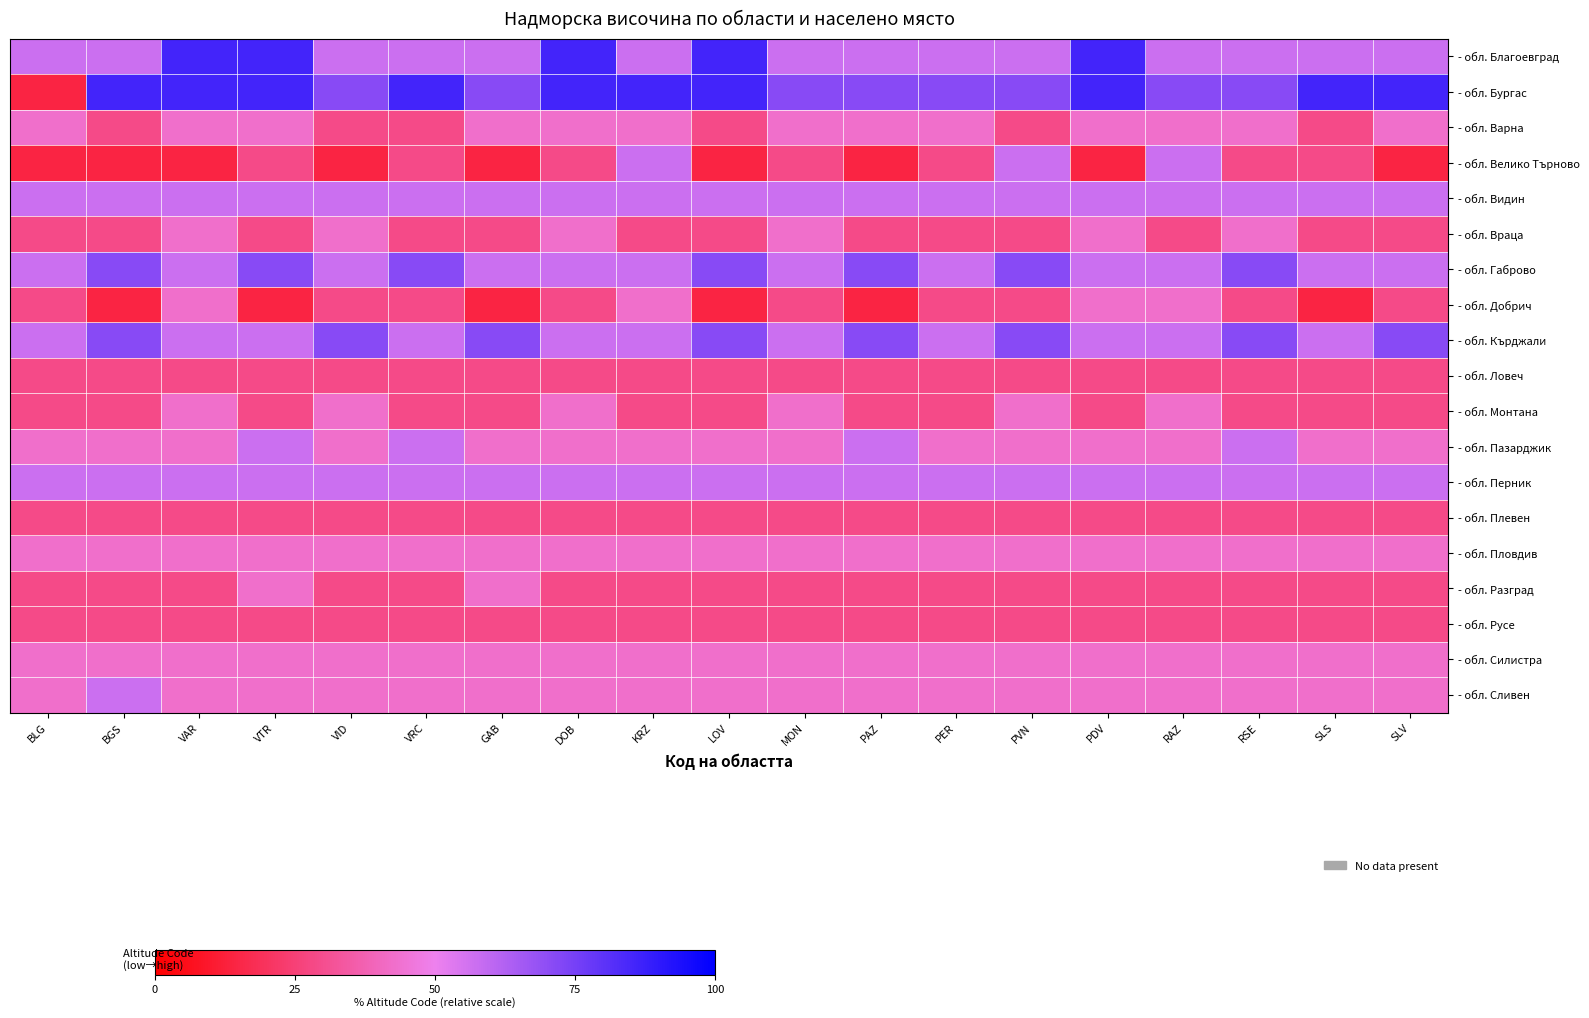

Reading right to left, extract all data points from this chart.

- обл. Благоевград: SLV=57.1	SLS=57.1	RSE=57.1	RAZ=57.1	PDV=85.7	PVN=57.1	PER=57.1	PAZ=57.1	MON=57.1	LOV=85.7	KRZ=57.1	DOB=85.7	GAB=57.1	VRC=57.1	VID=57.1	VTR=85.7	VAR=85.7	BGS=57.1	BLG=57.1
- обл. Бургас: SLV=85.7	SLS=85.7	RSE=71.4	RAZ=71.4	PDV=85.7	PVN=71.4	PER=71.4	PAZ=71.4	MON=71.4	LOV=85.7	KRZ=85.7	DOB=85.7	GAB=71.4	VRC=85.7	VID=71.4	VTR=85.7	VAR=85.7	BGS=85.7	BLG=14.3
- обл. Варна: SLV=42.9	SLS=28.6	RSE=42.9	RAZ=42.9	PDV=42.9	PVN=28.6	PER=42.9	PAZ=42.9	MON=42.9	LOV=28.6	KRZ=42.9	DOB=42.9	GAB=42.9	VRC=28.6	VID=28.6	VTR=42.9	VAR=42.9	BGS=28.6	BLG=42.9
- обл. Велико Търново: SLV=14.3	SLS=28.6	RSE=28.6	RAZ=57.1	PDV=14.3	PVN=57.1	PER=28.6	PAZ=14.3	MON=28.6	LOV=14.3	KRZ=57.1	DOB=28.6	GAB=14.3	VRC=28.6	VID=14.3	VTR=28.6	VAR=14.3	BGS=14.3	BLG=14.3
- обл. Видин: SLV=57.1	SLS=57.1	RSE=57.1	RAZ=57.1	PDV=57.1	PVN=57.1	PER=57.1	PAZ=57.1	MON=57.1	LOV=57.1	KRZ=57.1	DOB=57.1	GAB=57.1	VRC=57.1	VID=57.1	VTR=57.1	VAR=57.1	BGS=57.1	BLG=57.1
- обл. Враца: SLV=28.6	SLS=28.6	RSE=42.9	RAZ=28.6	PDV=42.9	PVN=28.6	PER=28.6	PAZ=28.6	MON=42.9	LOV=28.6	KRZ=28.6	DOB=42.9	GAB=28.6	VRC=28.6	VID=42.9	VTR=28.6	VAR=42.9	BGS=28.6	BLG=28.6
- обл. Габрово: SLV=57.1	SLS=57.1	RSE=71.4	RAZ=57.1	PDV=57.1	PVN=71.4	PER=57.1	PAZ=71.4	MON=57.1	LOV=71.4	KRZ=57.1	DOB=57.1	GAB=57.1	VRC=71.4	VID=57.1	VTR=71.4	VAR=57.1	BGS=71.4	BLG=57.1
- обл. Добрич: SLV=28.6	SLS=14.3	RSE=28.6	RAZ=42.9	PDV=42.9	PVN=28.6	PER=28.6	PAZ=14.3	MON=28.6	LOV=14.3	KRZ=42.9	DOB=28.6	GAB=14.3	VRC=28.6	VID=28.6	VTR=14.3	VAR=42.9	BGS=14.3	BLG=28.6
- обл. Кърджали: SLV=71.4	SLS=57.1	RSE=71.4	RAZ=57.1	PDV=57.1	PVN=71.4	PER=57.1	PAZ=71.4	MON=57.1	LOV=71.4	KRZ=57.1	DOB=57.1	GAB=71.4	VRC=57.1	VID=71.4	VTR=57.1	VAR=57.1	BGS=71.4	BLG=57.1
- обл. Ловеч: SLV=28.6	SLS=28.6	RSE=28.6	RAZ=28.6	PDV=28.6	PVN=28.6	PER=28.6	PAZ=28.6	MON=28.6	LOV=28.6	KRZ=28.6	DOB=28.6	GAB=28.6	VRC=28.6	VID=28.6	VTR=28.6	VAR=28.6	BGS=28.6	BLG=28.6
- обл. Монтана: SLV=28.6	SLS=28.6	RSE=28.6	RAZ=42.9	PDV=28.6	PVN=42.9	PER=28.6	PAZ=28.6	MON=42.9	LOV=28.6	KRZ=28.6	DOB=42.9	GAB=28.6	VRC=28.6	VID=42.9	VTR=28.6	VAR=42.9	BGS=28.6	BLG=28.6
- обл. Пазарджик: SLV=42.9	SLS=42.9	RSE=57.1	RAZ=42.9	PDV=42.9	PVN=42.9	PER=42.9	PAZ=57.1	MON=42.9	LOV=42.9	KRZ=42.9	DOB=42.9	GAB=42.9	VRC=57.1	VID=42.9	VTR=57.1	VAR=42.9	BGS=42.9	BLG=42.9
- обл. Перник: SLV=57.1	SLS=57.1	RSE=57.1	RAZ=57.1	PDV=57.1	PVN=57.1	PER=57.1	PAZ=57.1	MON=57.1	LOV=57.1	KRZ=57.1	DOB=57.1	GAB=57.1	VRC=57.1	VID=57.1	VTR=57.1	VAR=57.1	BGS=57.1	BLG=57.1
- обл. Плевен: SLV=28.6	SLS=28.6	RSE=28.6	RAZ=28.6	PDV=28.6	PVN=28.6	PER=28.6	PAZ=28.6	MON=28.6	LOV=28.6	KRZ=28.6	DOB=28.6	GAB=28.6	VRC=28.6	VID=28.6	VTR=28.6	VAR=28.6	BGS=28.6	BLG=28.6
- обл. Пловдив: SLV=42.9	SLS=42.9	RSE=42.9	RAZ=42.9	PDV=42.9	PVN=42.9	PER=42.9	PAZ=42.9	MON=42.9	LOV=42.9	KRZ=42.9	DOB=42.9	GAB=42.9	VRC=42.9	VID=42.9	VTR=42.9	VAR=42.9	BGS=42.9	BLG=42.9
- обл. Разград: SLV=28.6	SLS=28.6	RSE=28.6	RAZ=28.6	PDV=28.6	PVN=28.6	PER=28.6	PAZ=28.6	MON=28.6	LOV=28.6	KRZ=28.6	DOB=28.6	GAB=42.9	VRC=28.6	VID=28.6	VTR=42.9	VAR=28.6	BGS=28.6	BLG=28.6
- обл. Русе: SLV=28.6	SLS=28.6	RSE=28.6	RAZ=28.6	PDV=28.6	PVN=28.6	PER=28.6	PAZ=28.6	MON=28.6	LOV=28.6	KRZ=28.6	DOB=28.6	GAB=28.6	VRC=28.6	VID=28.6	VTR=28.6	VAR=28.6	BGS=28.6	BLG=28.6
- обл. Силистра: SLV=42.9	SLS=42.9	RSE=42.9	RAZ=42.9	PDV=42.9	PVN=42.9	PER=42.9	PAZ=42.9	MON=42.9	LOV=42.9	KRZ=42.9	DOB=42.9	GAB=42.9	VRC=42.9	VID=42.9	VTR=42.9	VAR=42.9	BGS=42.9	BLG=42.9
- обл. Сливен: SLV=42.9	SLS=42.9	RSE=42.9	RAZ=42.9	PDV=42.9	PVN=42.9	PER=42.9	PAZ=42.9	MON=42.9	LOV=42.9	KRZ=42.9	DOB=42.9	GAB=42.9	VRC=42.9	VID=42.9	VTR=42.9	VAR=42.9	BGS=57.1	BLG=42.9